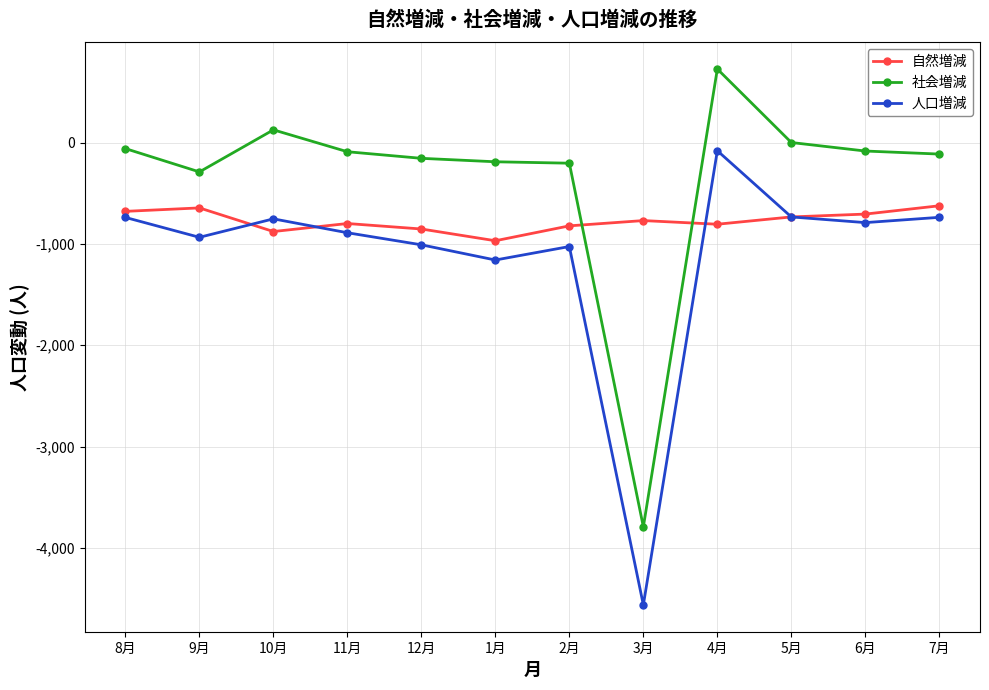

How many values in the 社会増減 series are below -91?

6